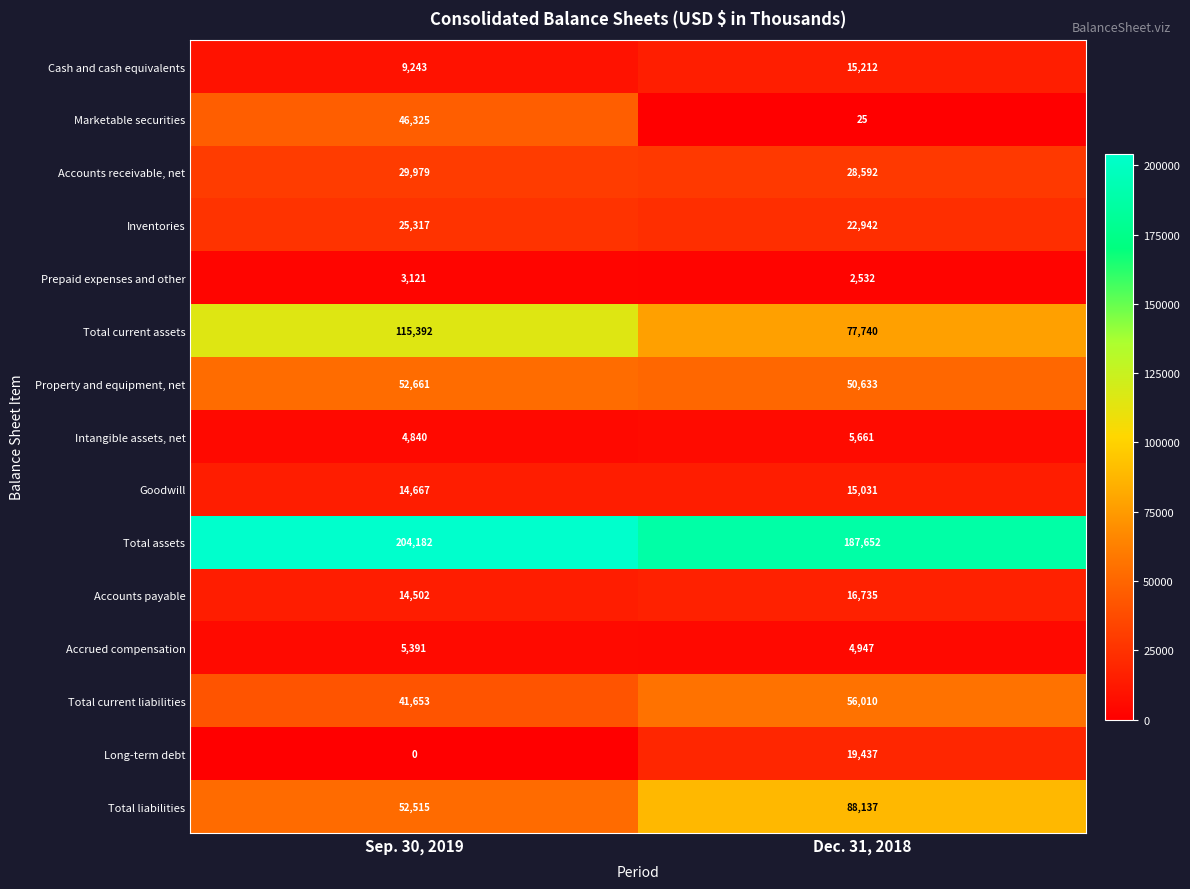

At which category is the sum across all series the highest?

Sep. 30, 2019